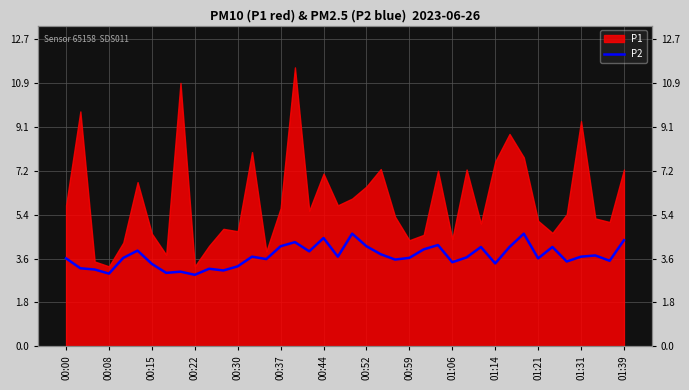

What position from the left is 00:30?

5